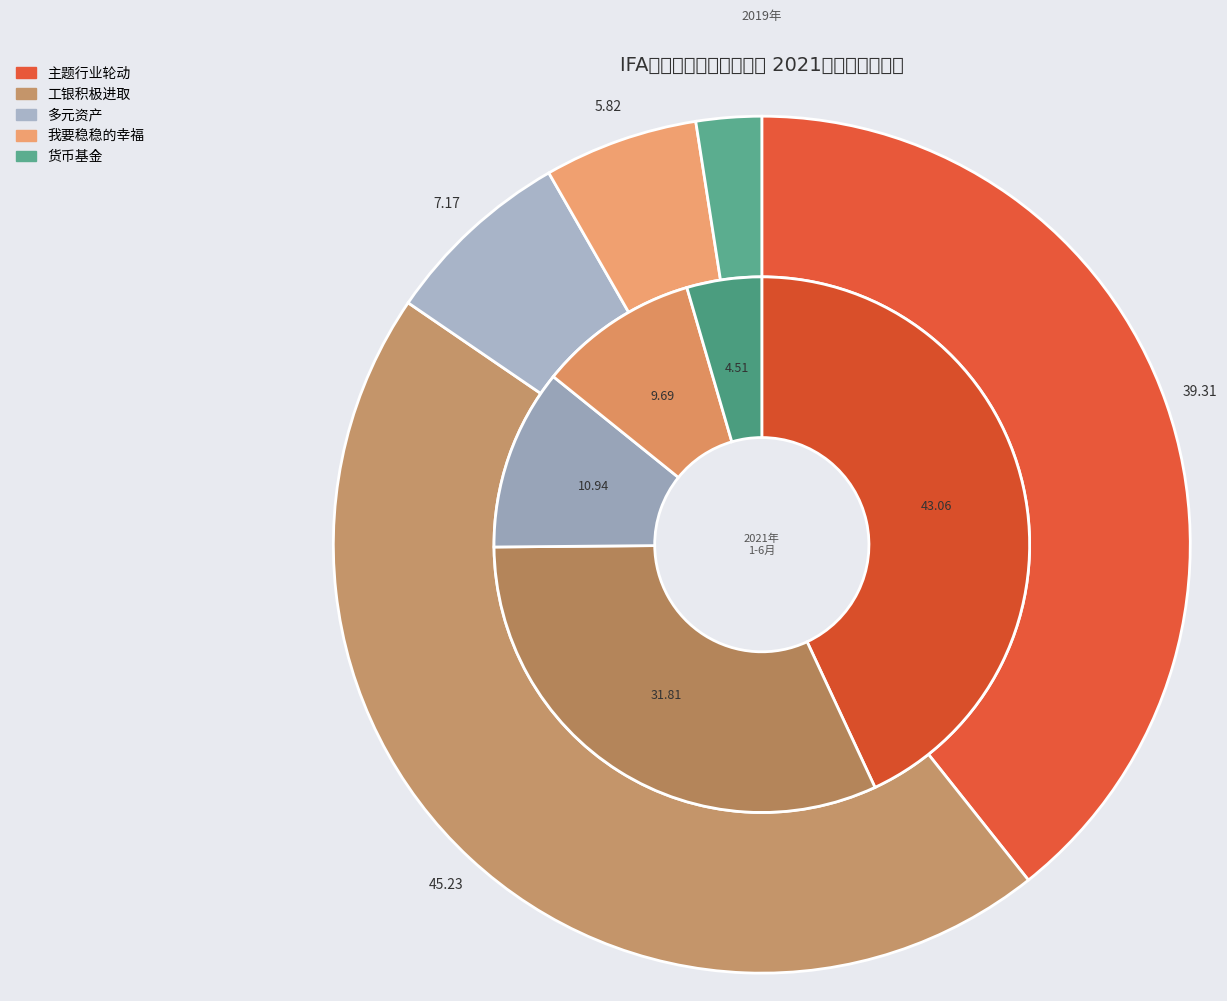

Is there a majority slice in this chart?

No